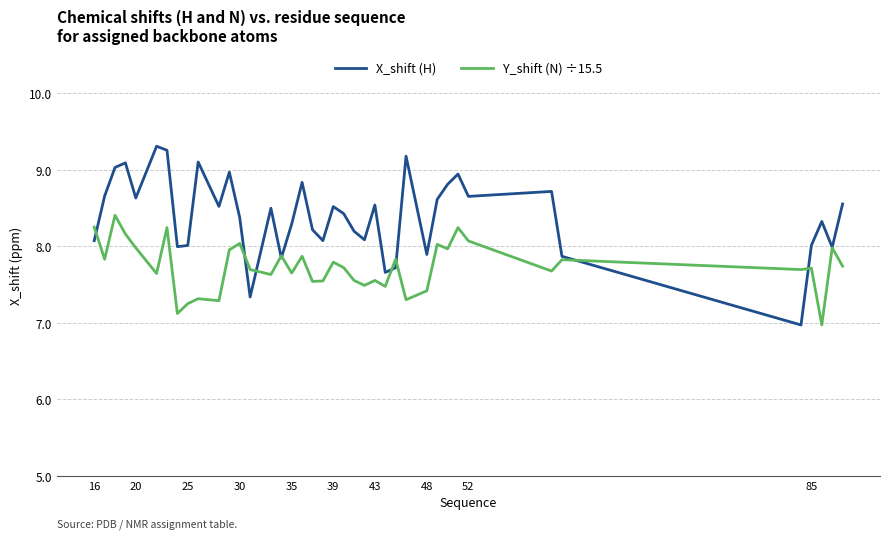

List the series in order of their peak value, highest first.

X_shift (H), Y_shift (N) ÷15.5